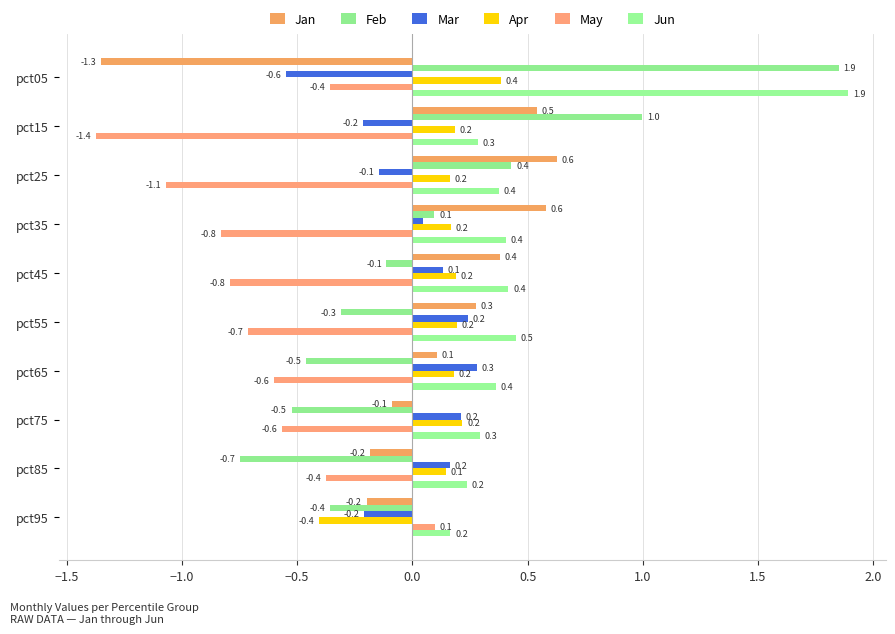

How many distinct data groups are displayed?

6